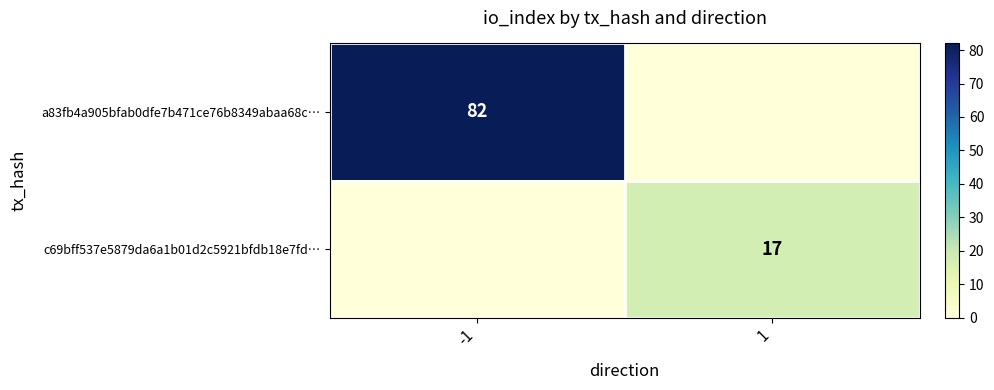

True or false: a83fb4a905bfab0dfe7b471ce76b8349abaa68c… has a value of 82 at -1.

True